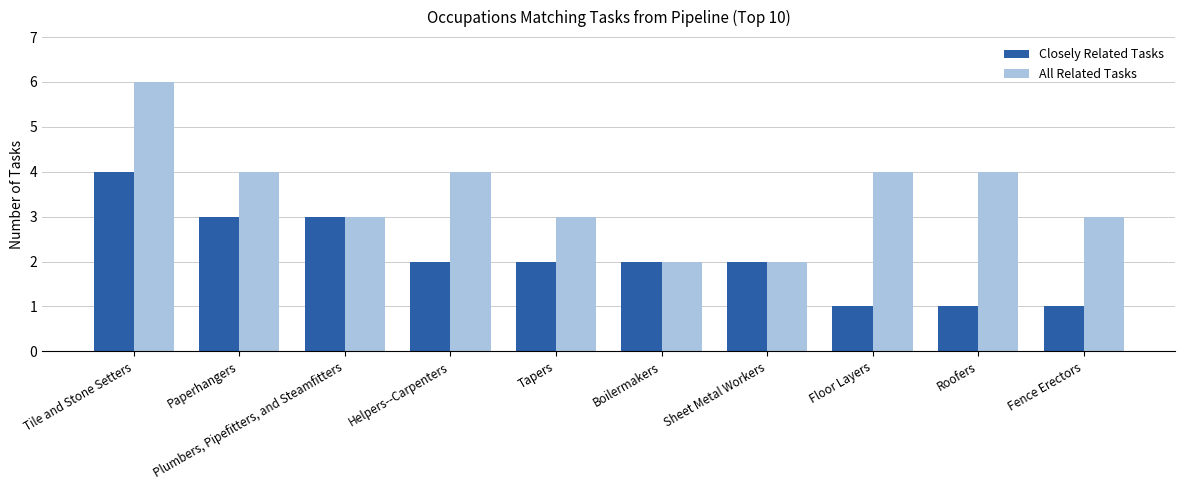

What is the maximum value for All Related Tasks?

6